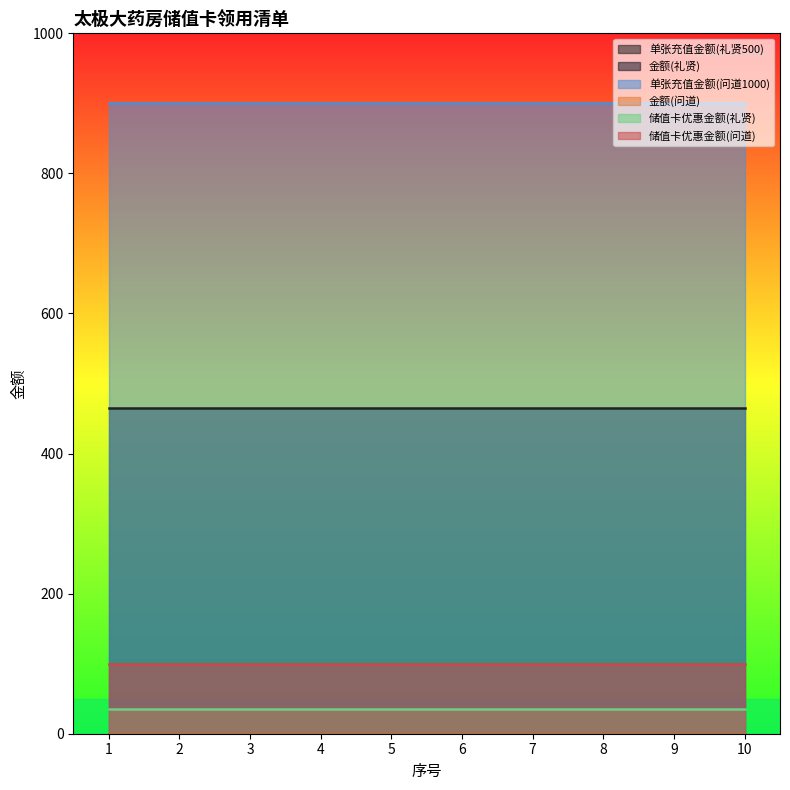

Between 7 and 5, which is larger?

7